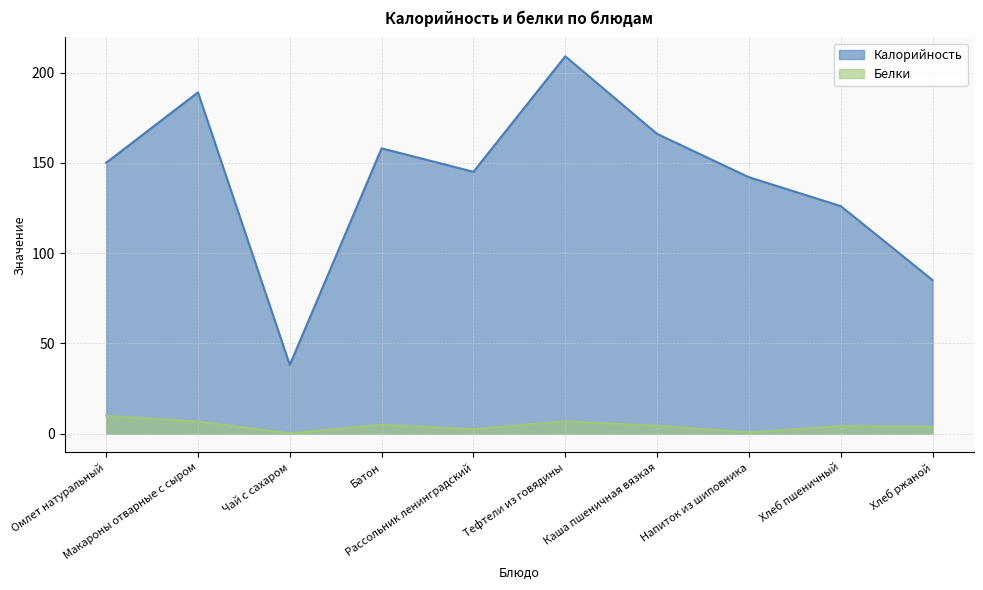

Which series changed the most between Омлет натуральный and Чай с сахаром?

Калорийность